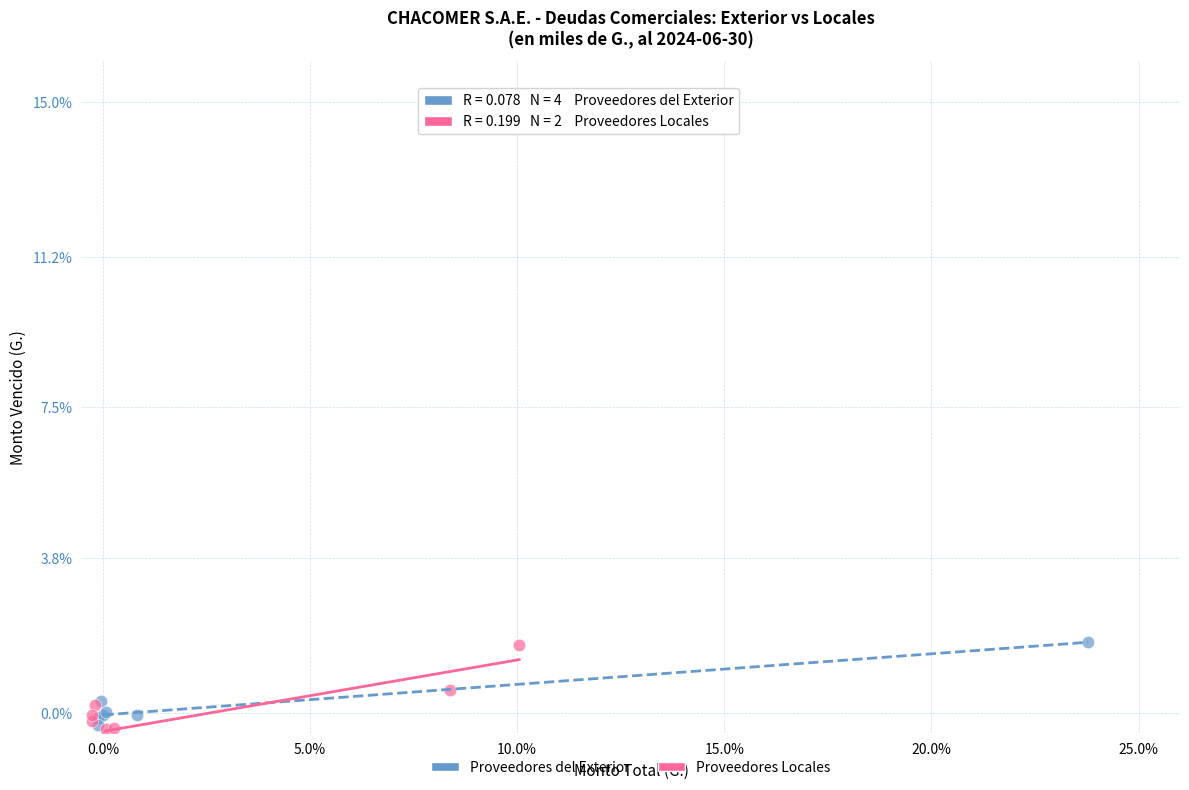

Which series has the largest Y range (max minus min)?

Proveedores Locales